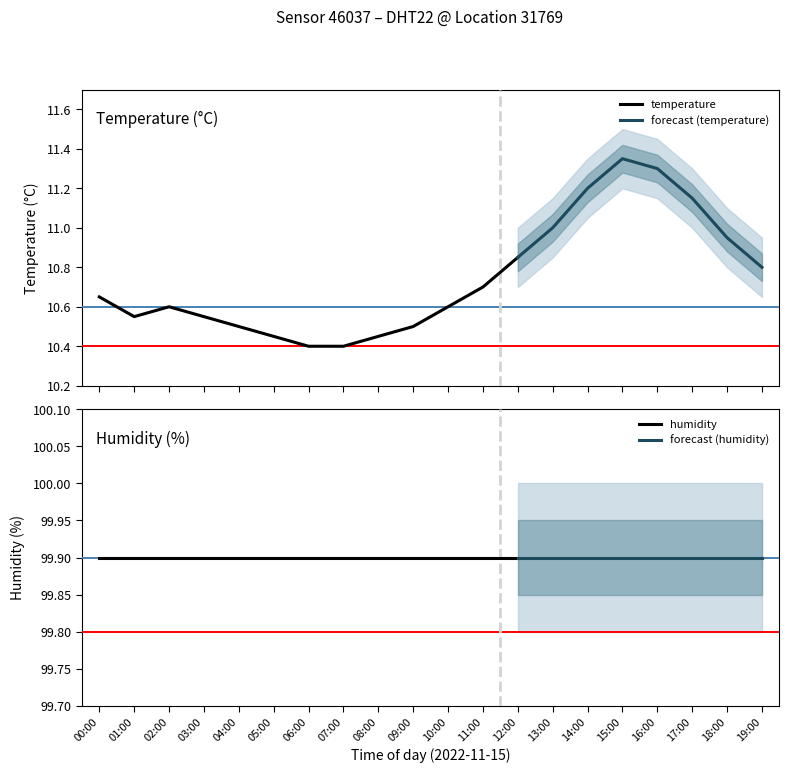

True or false: humidity and temperature cross at least once.

False